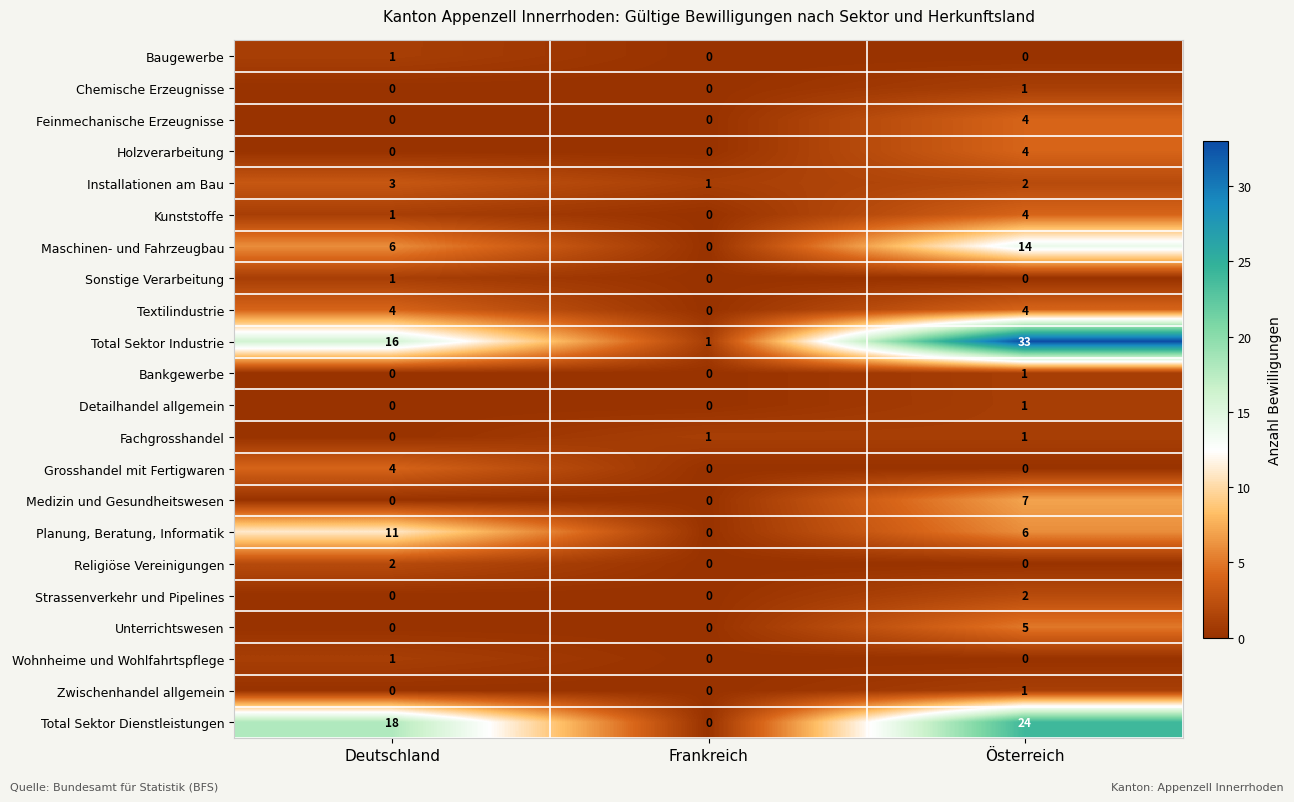

What is the sum of the Maschinen- und Fahrzeugbau values at Frankreich and Österreich?

14